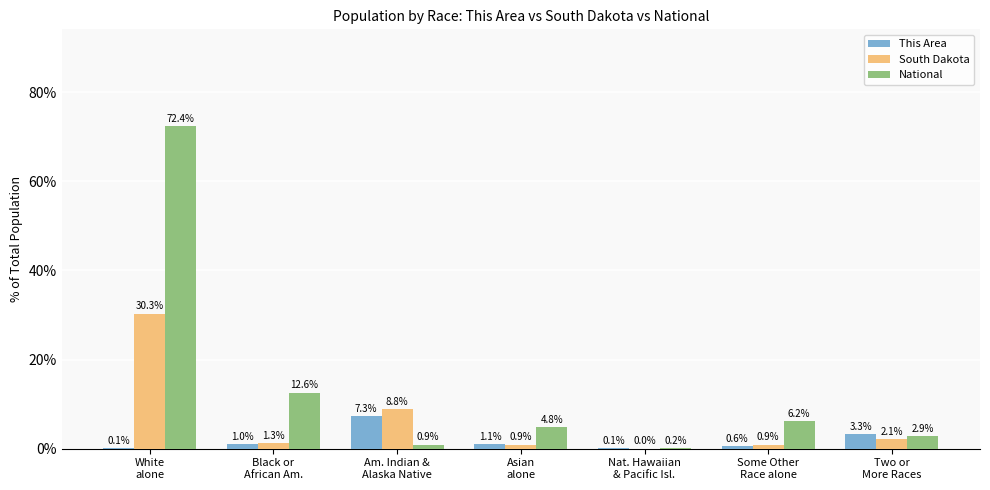

How many categories are shown in the chart?

7